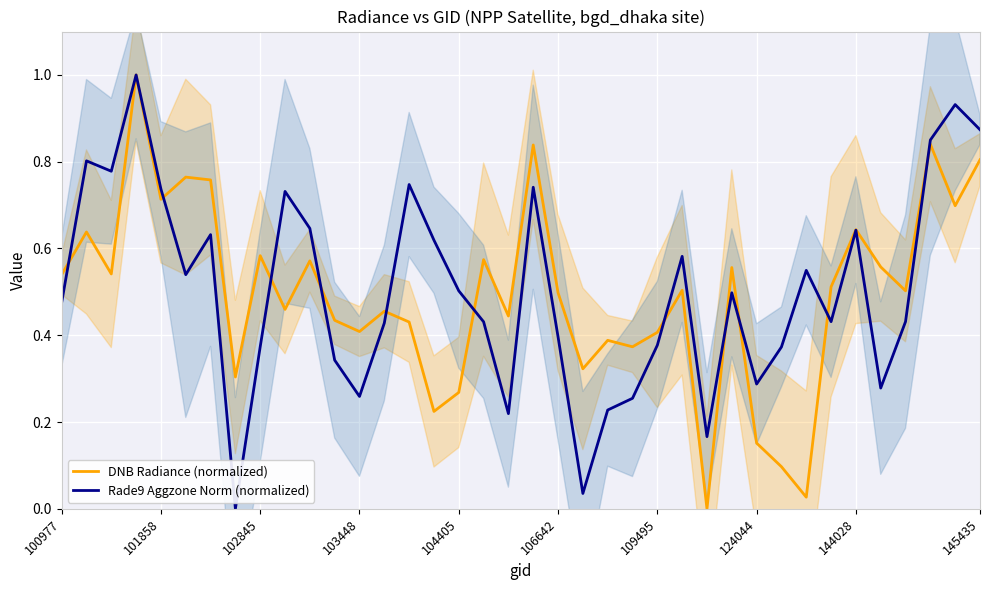

What is the sum of the DNB Radiance (normalized) values at 20 and 14?

0.9